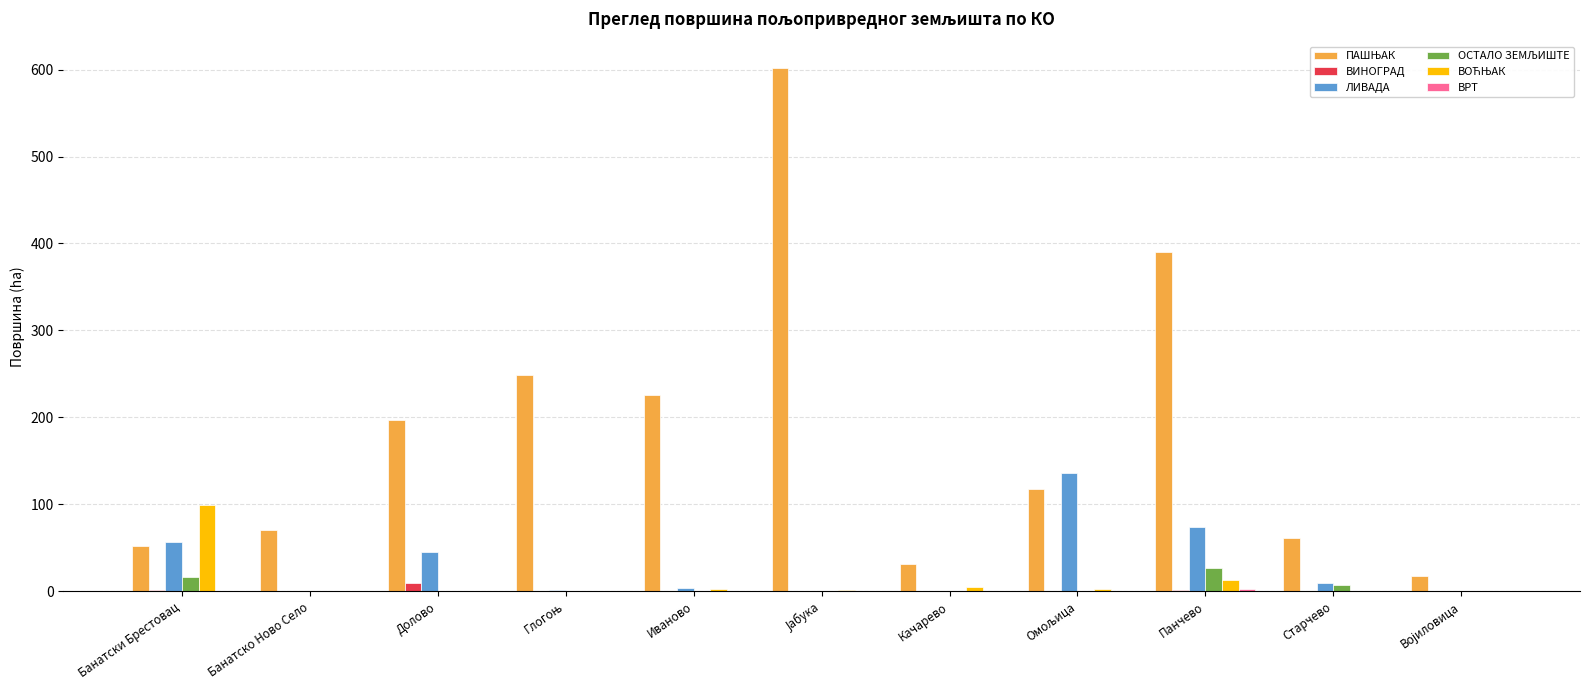

What is the maximum value shown in the chart?

602.3